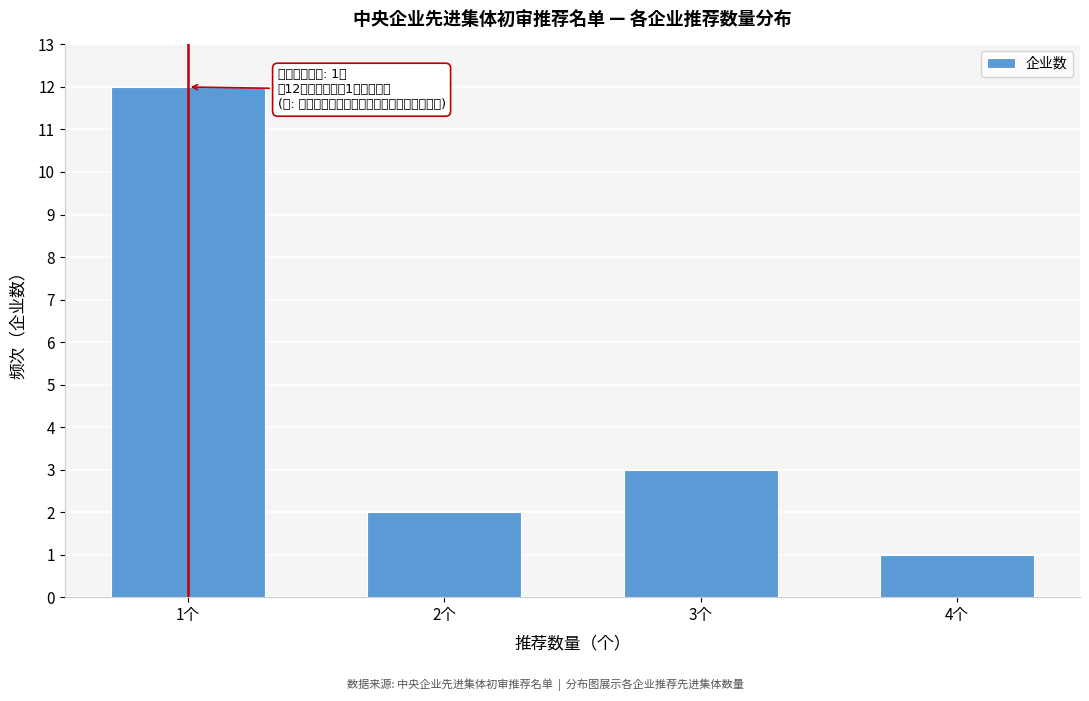

Reading left to right, list all the values displayed in this chart.

1个=12	2个=2	3个=3	4个=1